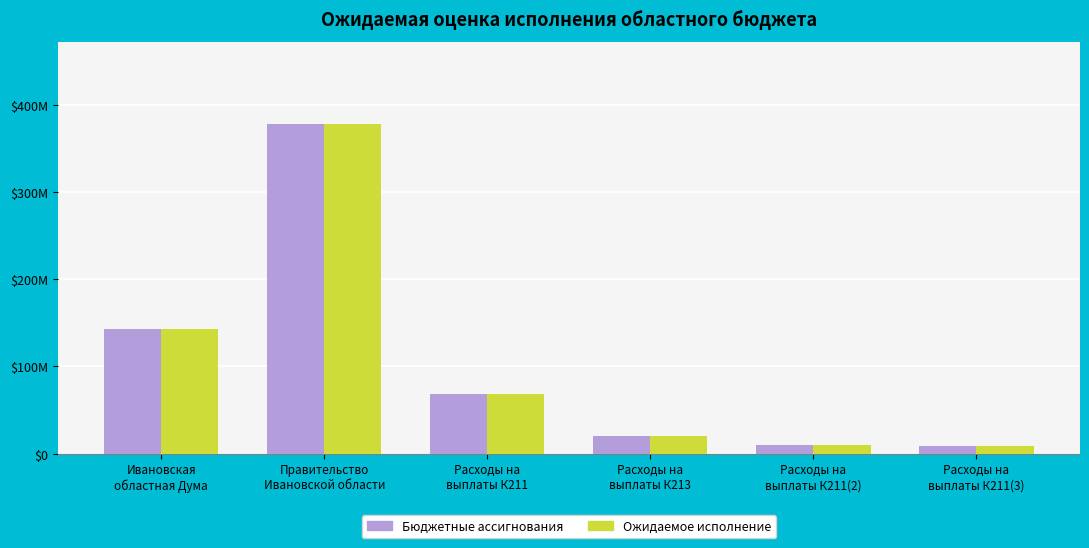

At which label is Бюджетные ассигнования closest to 193306874?

Ивановская
областная Дума